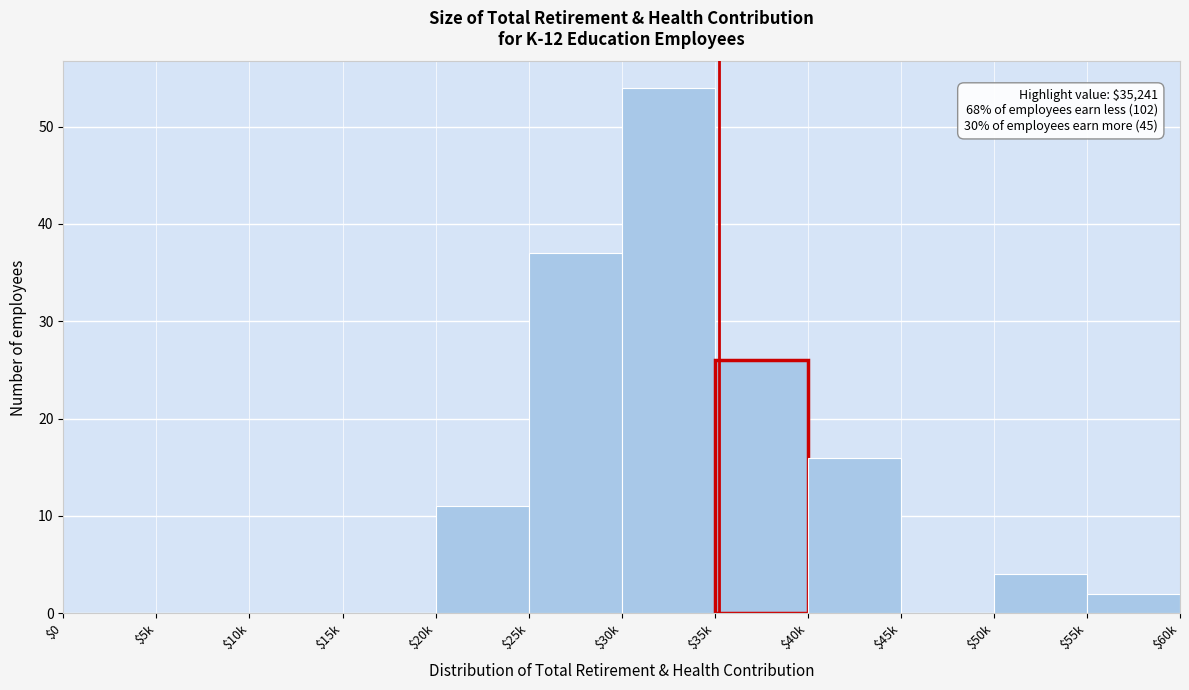

At which label is the value closest to 27?

$35k